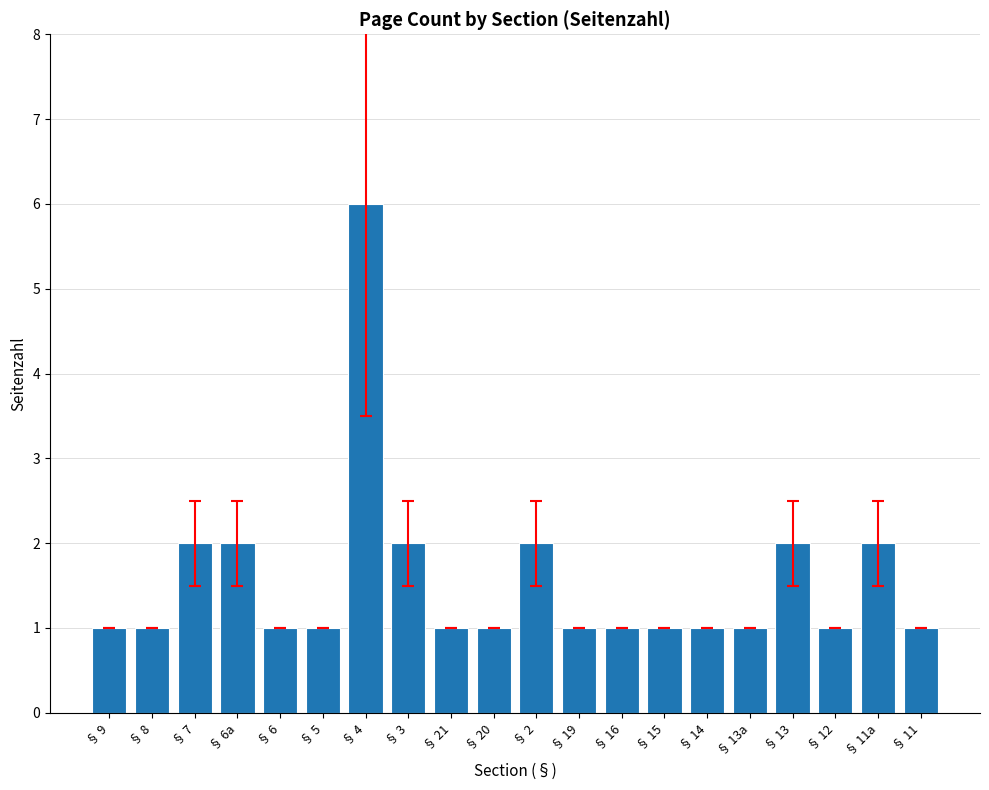

Is it true that the value at § 20 is 2?

False